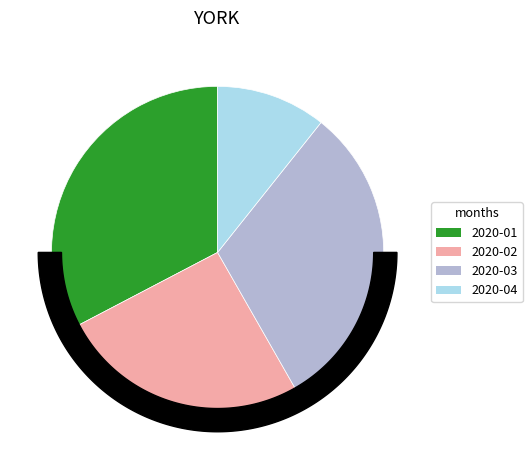

To the nearest percent, what portion does 2020-01 represent?

33%